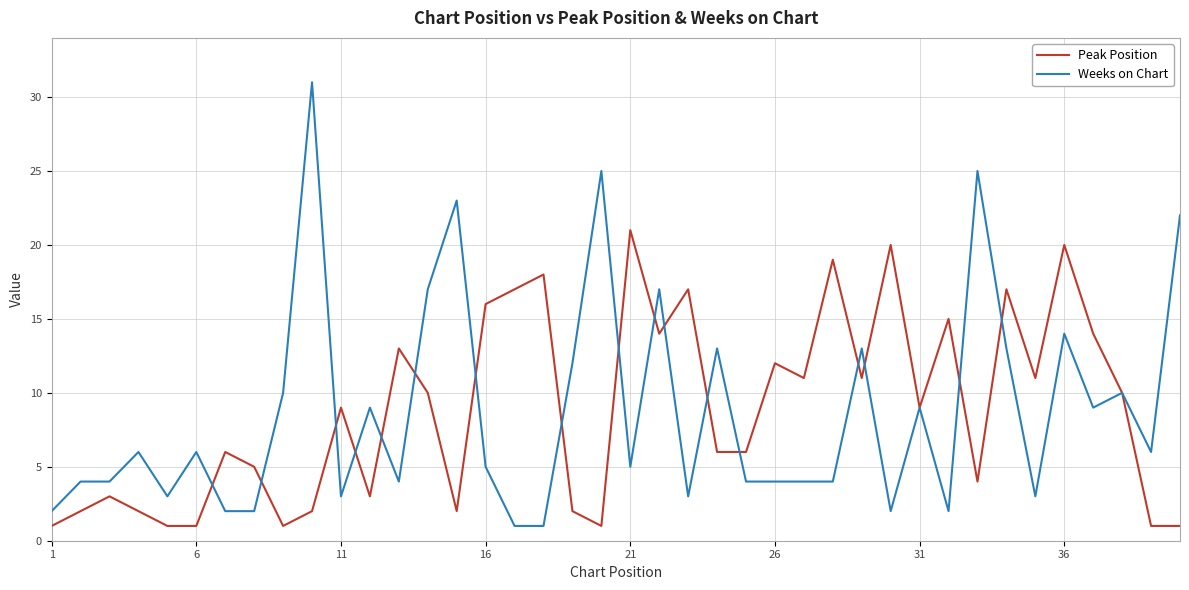

What is the difference between the maximum and minimum values in the Peak Position series?

20